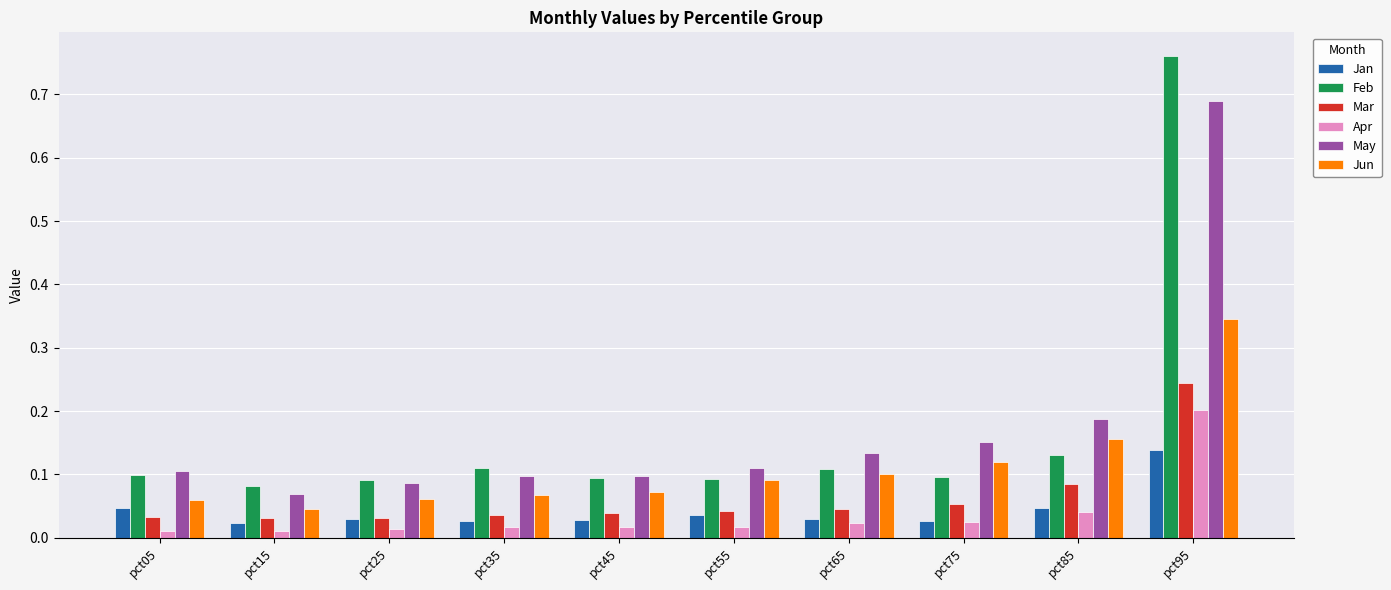

Which label corresponds to the largest value in the chart?

pct95